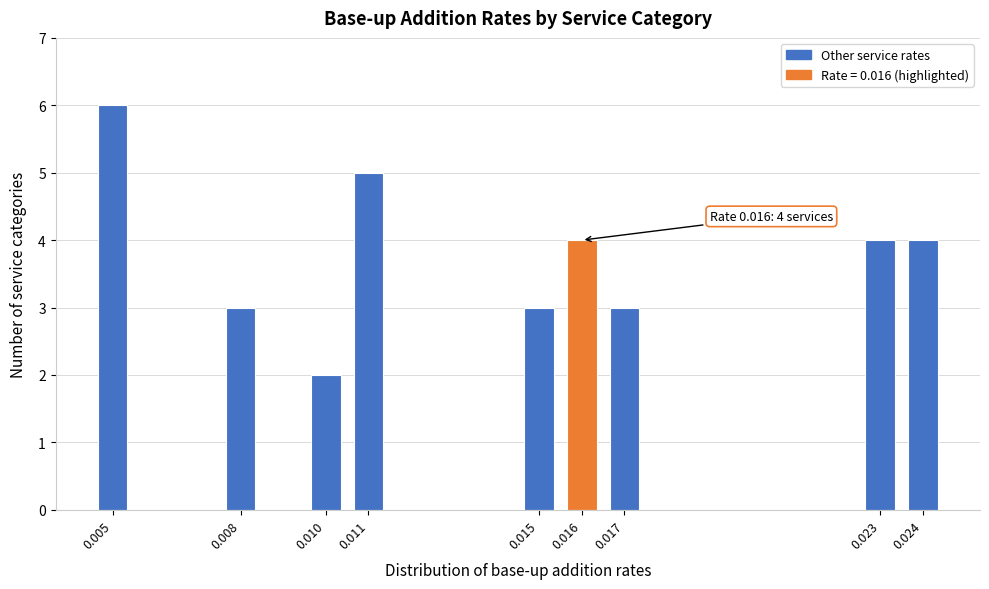

Reading left to right, list all the values displayed in this chart.

6	3	2	5	3	4	3	4	4